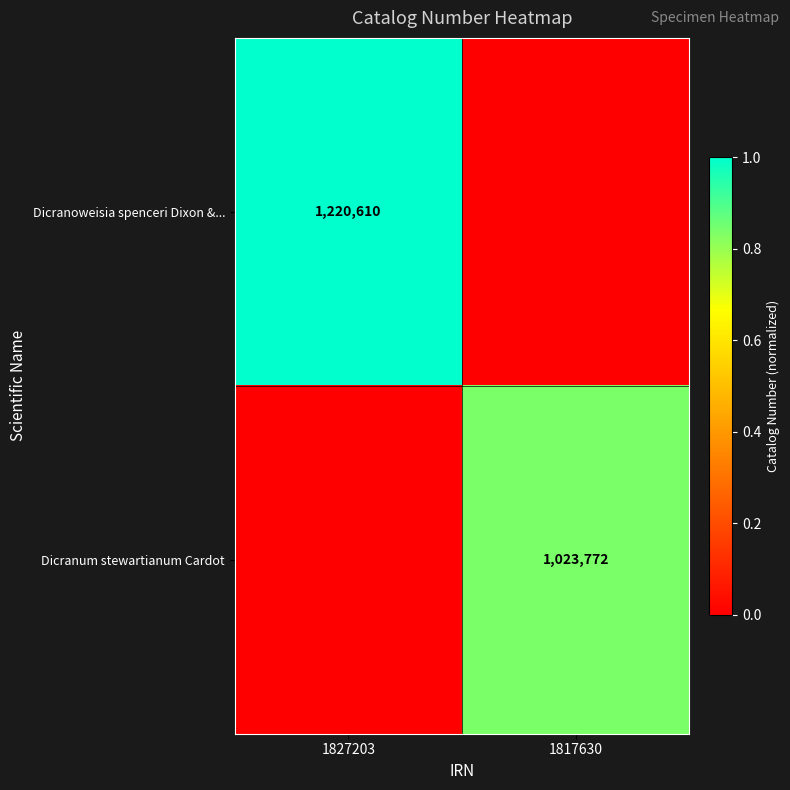

Is it true that Dicranum stewartianum Cardot equals 530449 at 1817630?

False